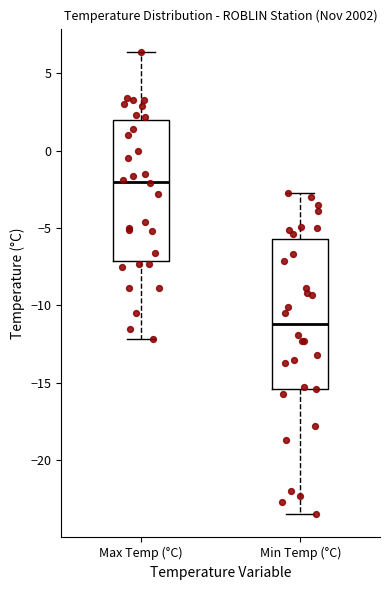

Reading left to right, read every box against the y-axis: the position of its median line, the range the box covers, and the ends of its whiskers. The values are not printed on the chart, so give them approximately, as read against the axis.

Max Temp (°C): median -2.0, box -7.0 to 2.0, whiskers -12.0 to 6.5
Min Temp (°C): median -11.0, box -15.5 to -5.5, whiskers -23.5 to -2.5